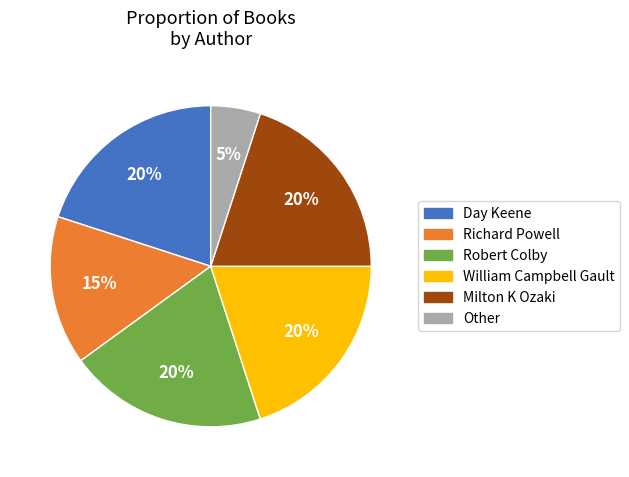

Which has a higher value, Day Keene or Other?

Day Keene